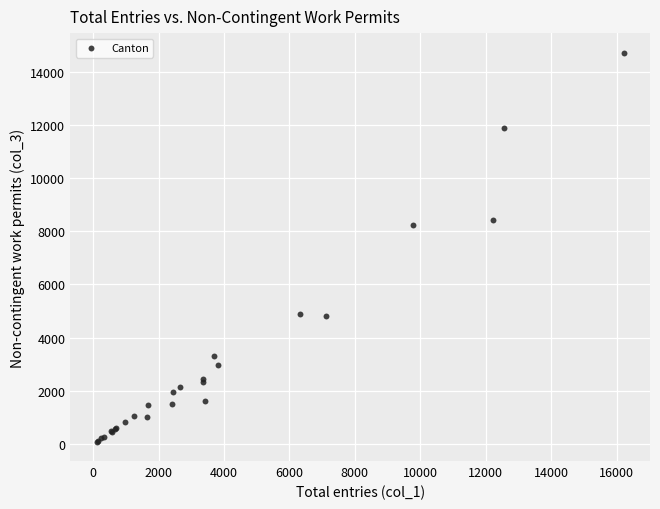

What Y value in the scatter plot is closest to 7405?

8251